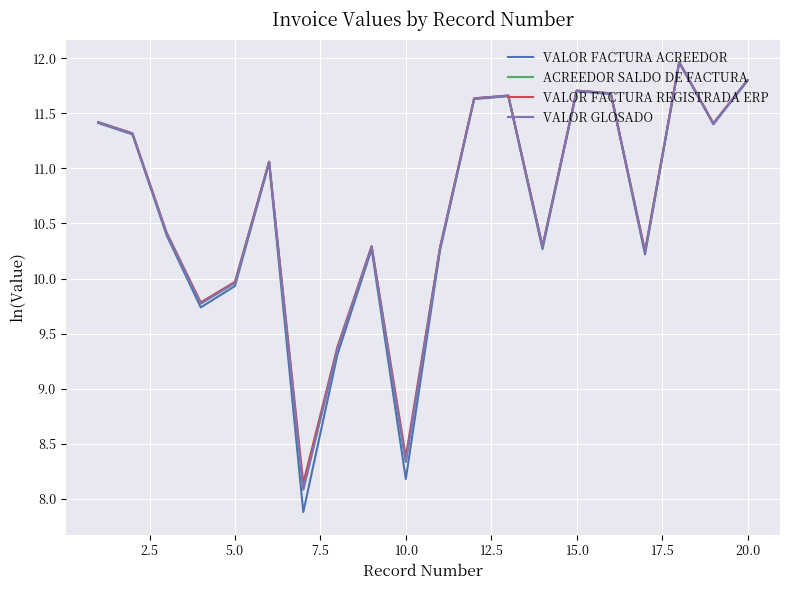

Does the chart display data point markers on the line(s)?

No